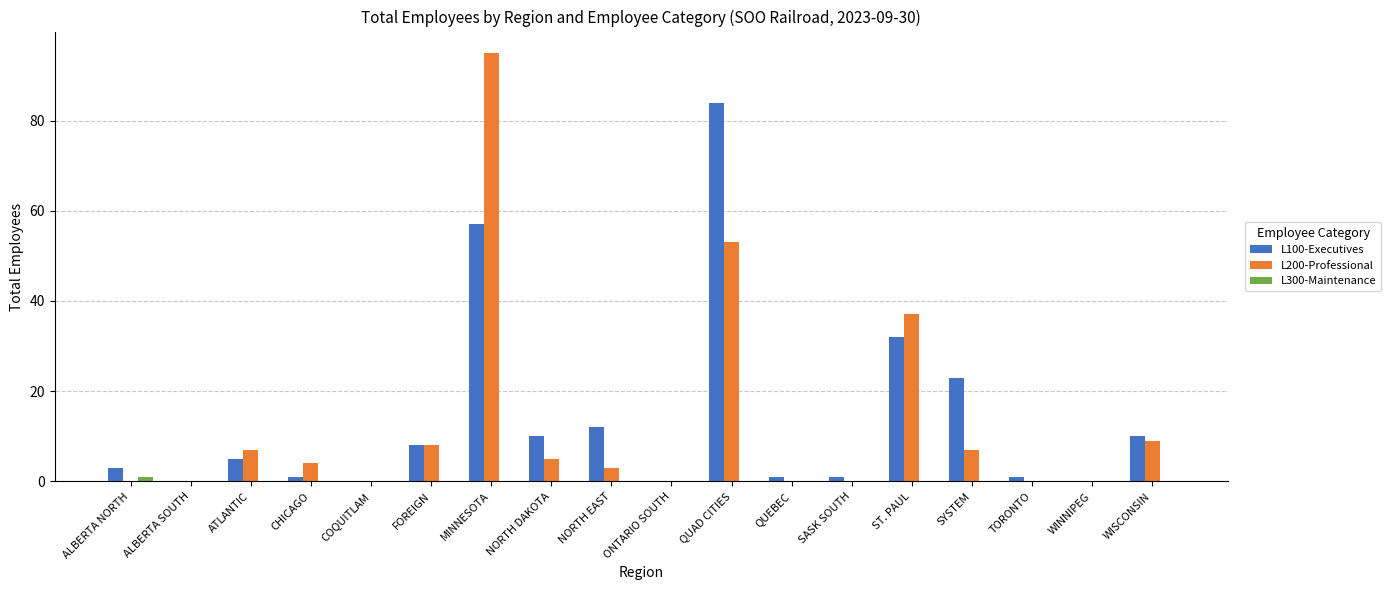

Are the bars horizontal?

No